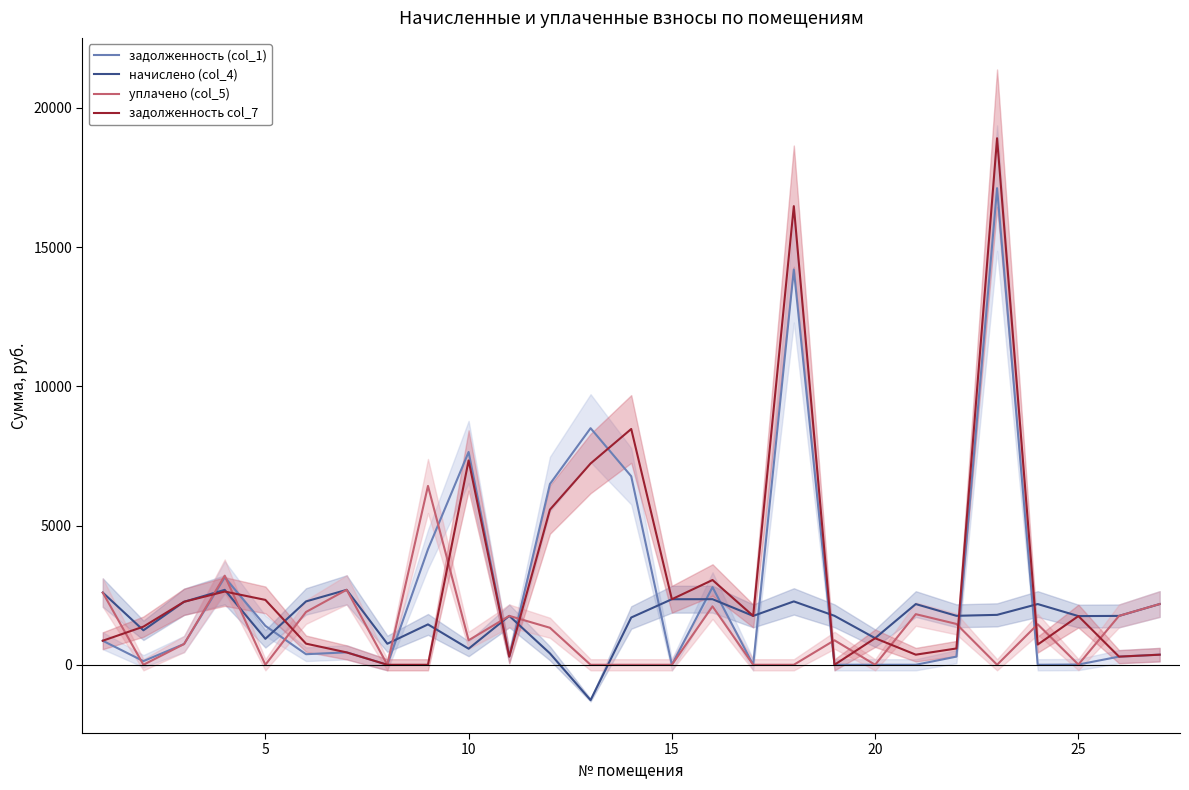

What is the minimum value shown in the chart?

-1268.8